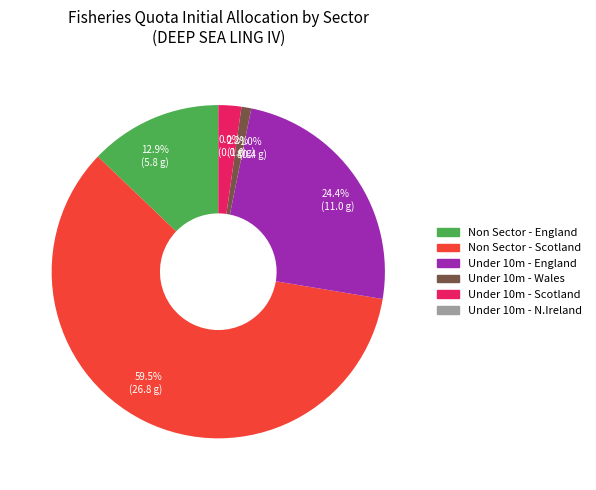

To the nearest percent, what is the average slice percentage?

17%